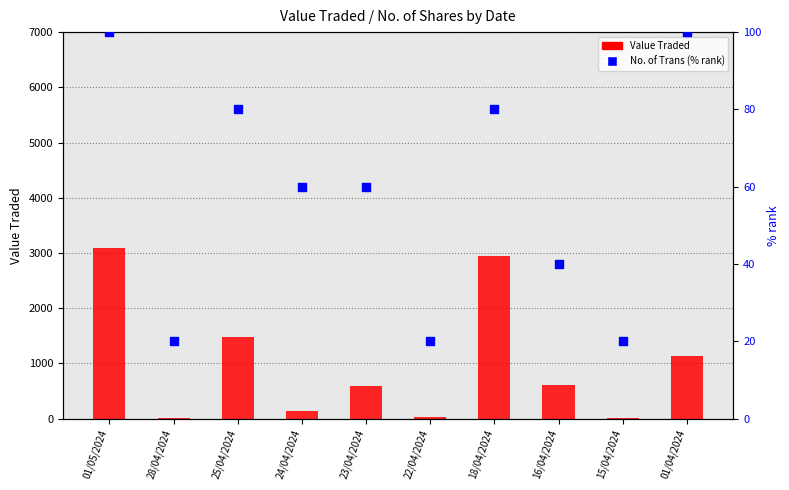

Which series reaches the maximum Y coordinate?

Value Traded